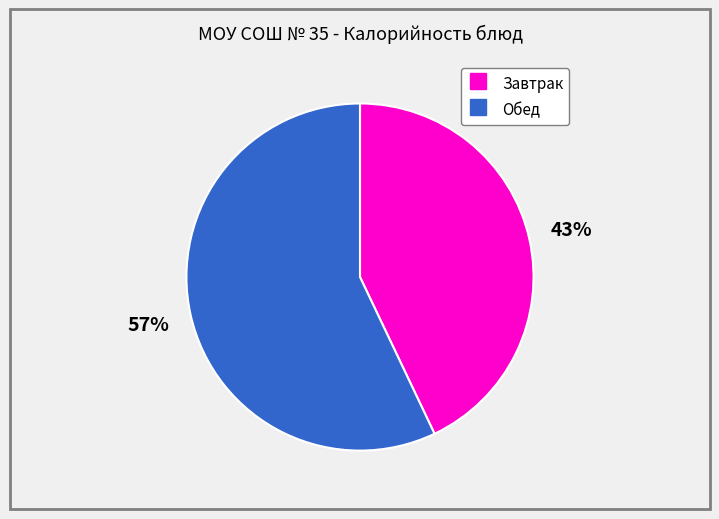

To the nearest percent, what is the difference between the largest and smallest slice percentages?

14%